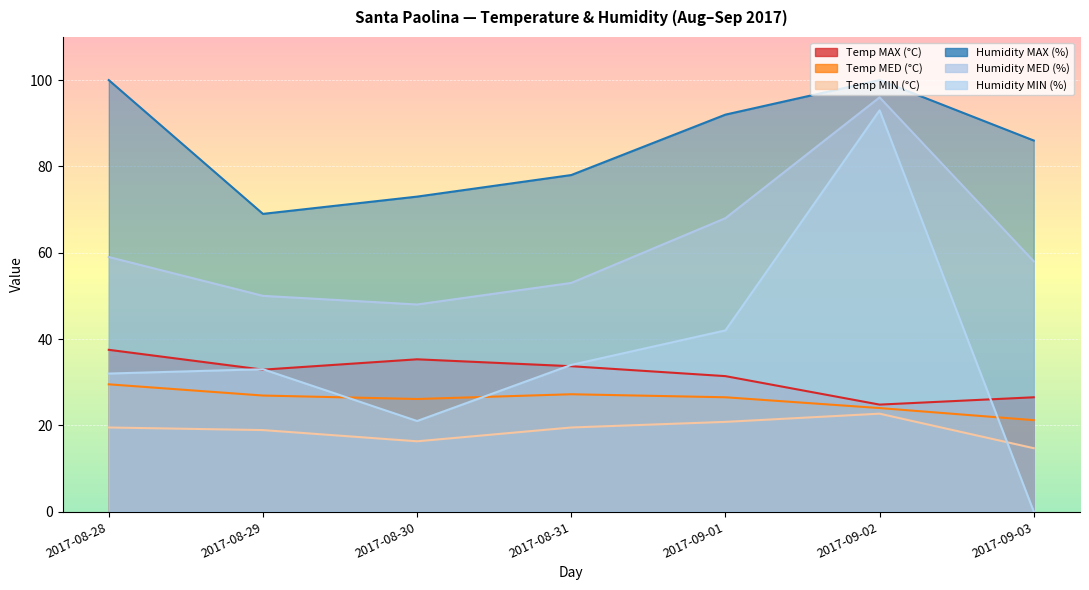

At which category is the sum across all series the highest?

2017-09-02